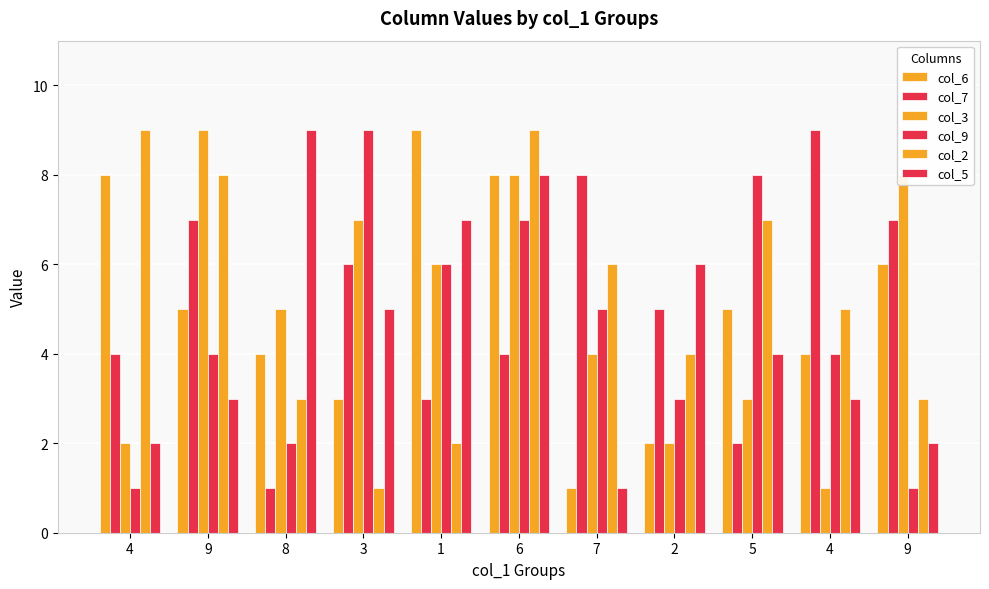

What is the smallest value displayed?

1